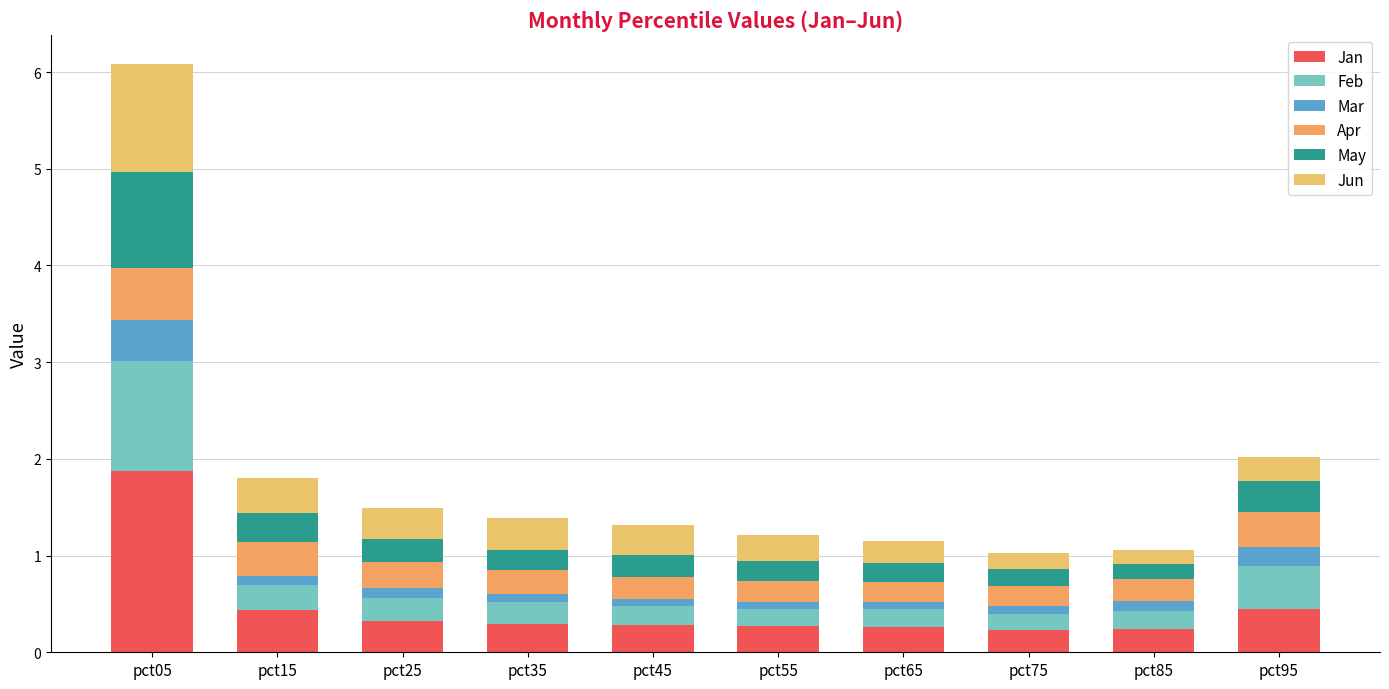

How many distinct data groups are displayed?

6